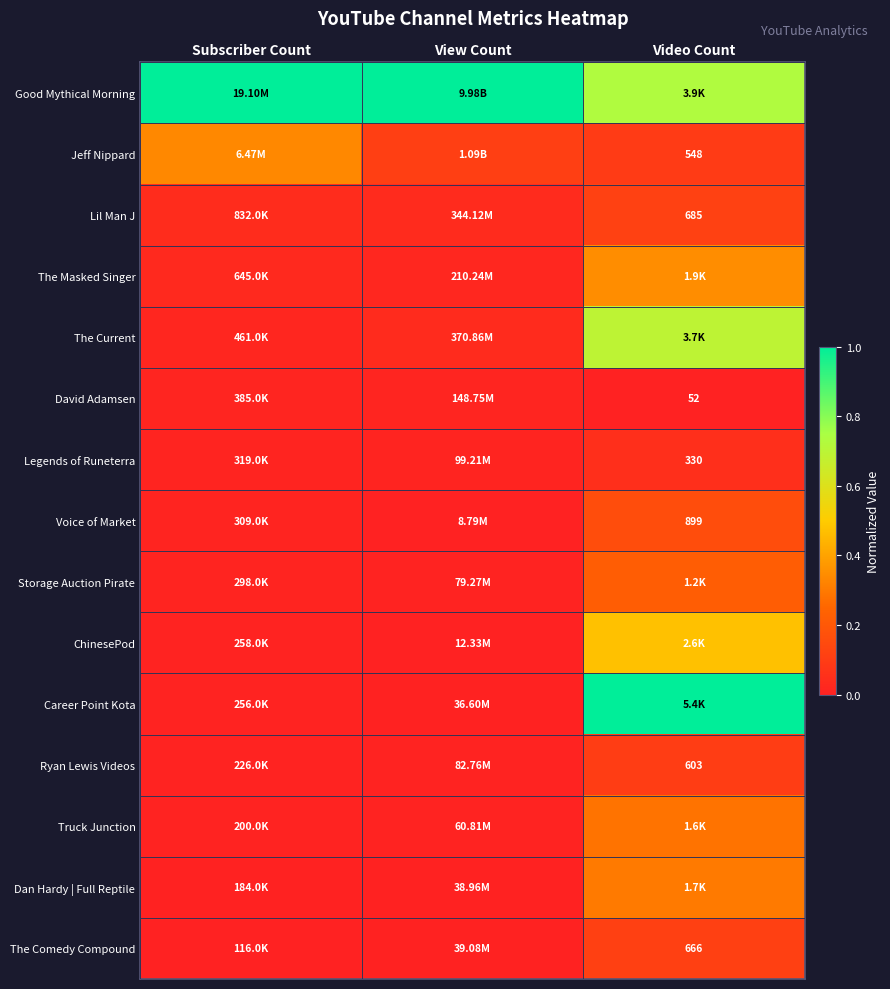

Which category has the lowest value across all series?

Video Count